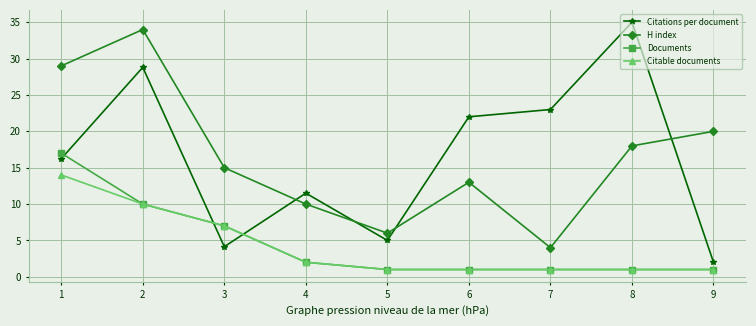

The Documents series shows 9.7 at 3. True or false?

False